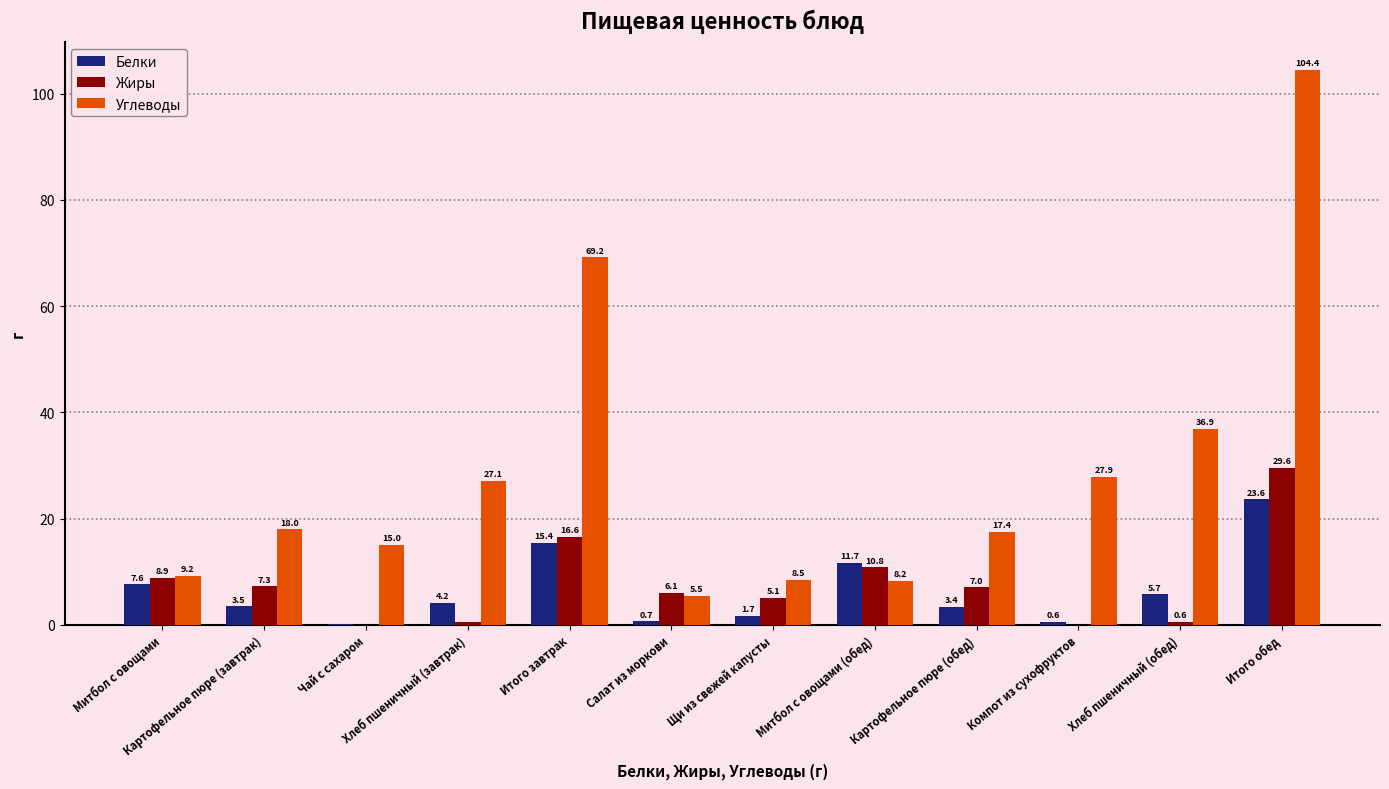

Which series has the largest total across all categories?

Углеводы